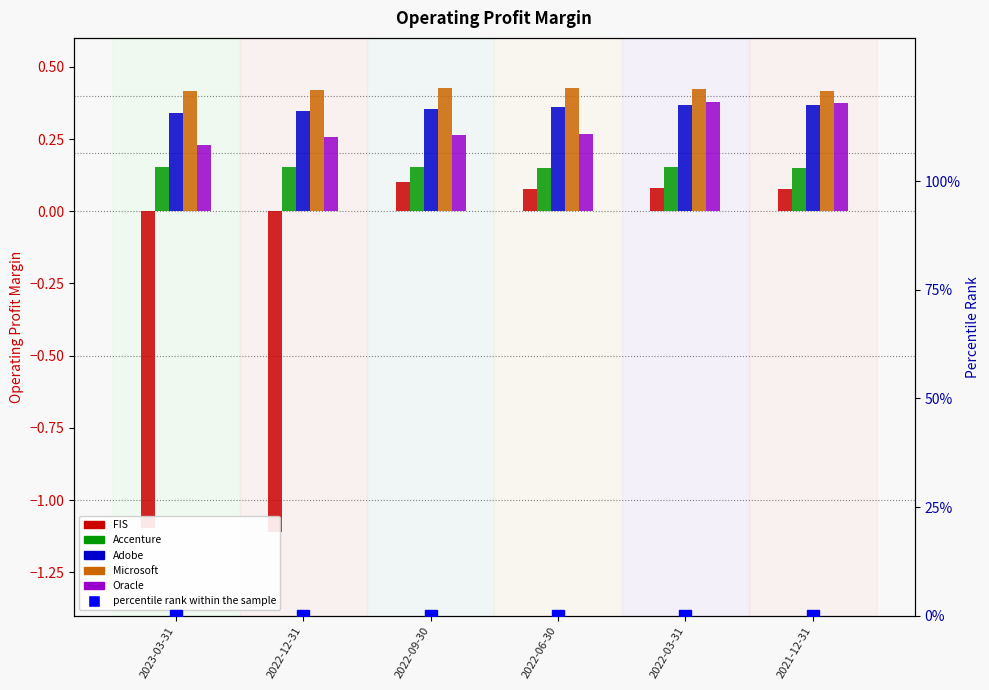

What is the spread (max minus min) of values at 2022-06-30?

0.4